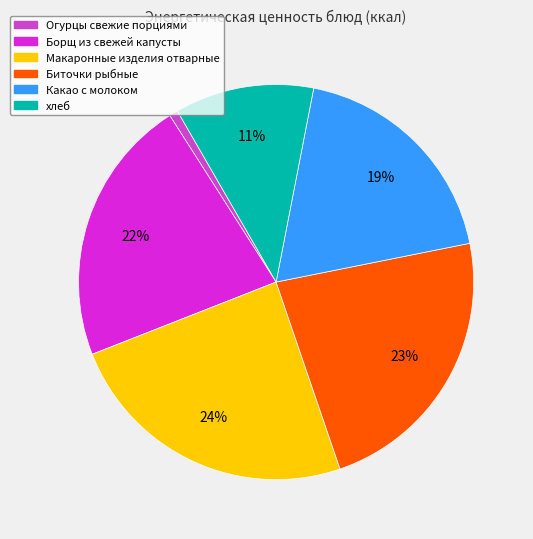

Which has a higher value, Огурцы свежие порциями or Макаронные изделия отварные?

Макаронные изделия отварные